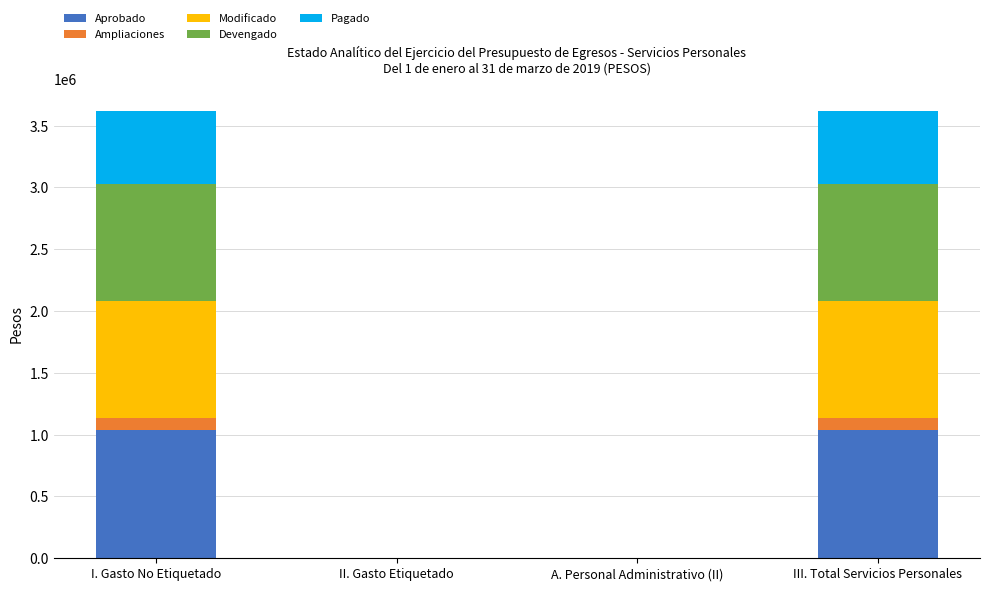

What is the maximum value for Aprobado?

1041366.2